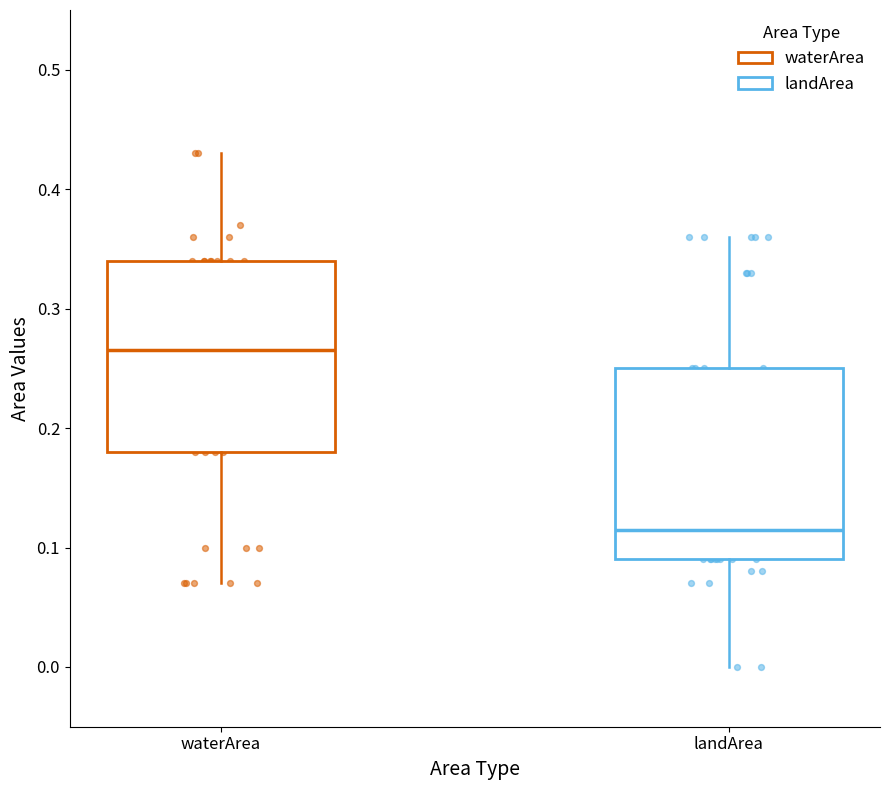

Where is the upper edge of the box for waterArea on the y-axis? The values are not printed on the chart, so give them approximately, as read against the axis.

0.34